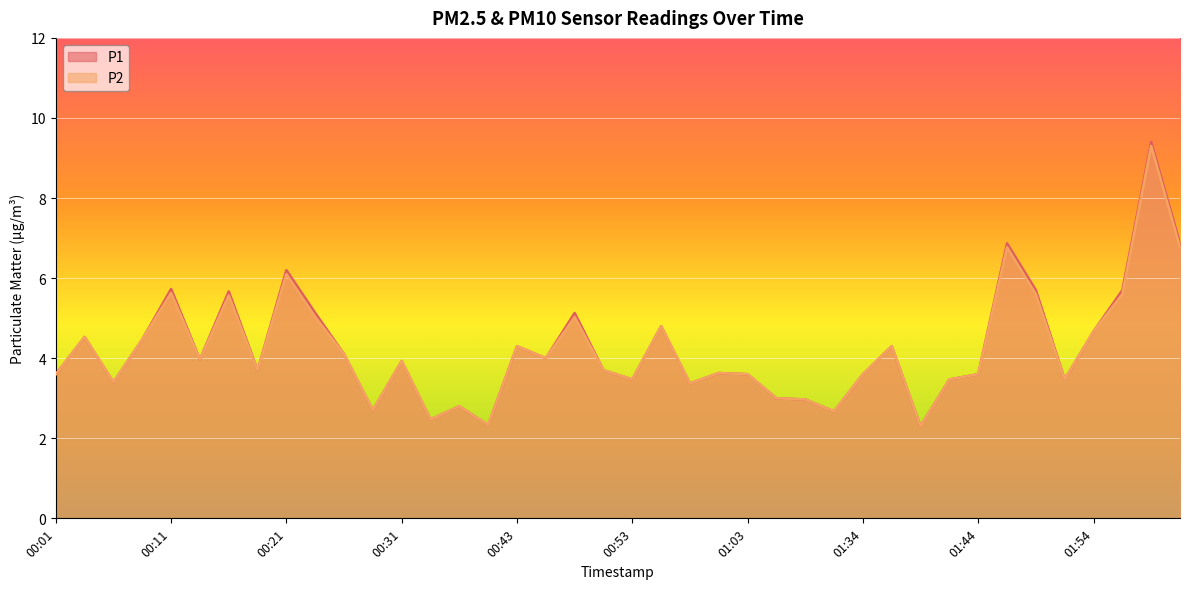

What is the difference between the maximum and minimum values in the P1 series?

7.1